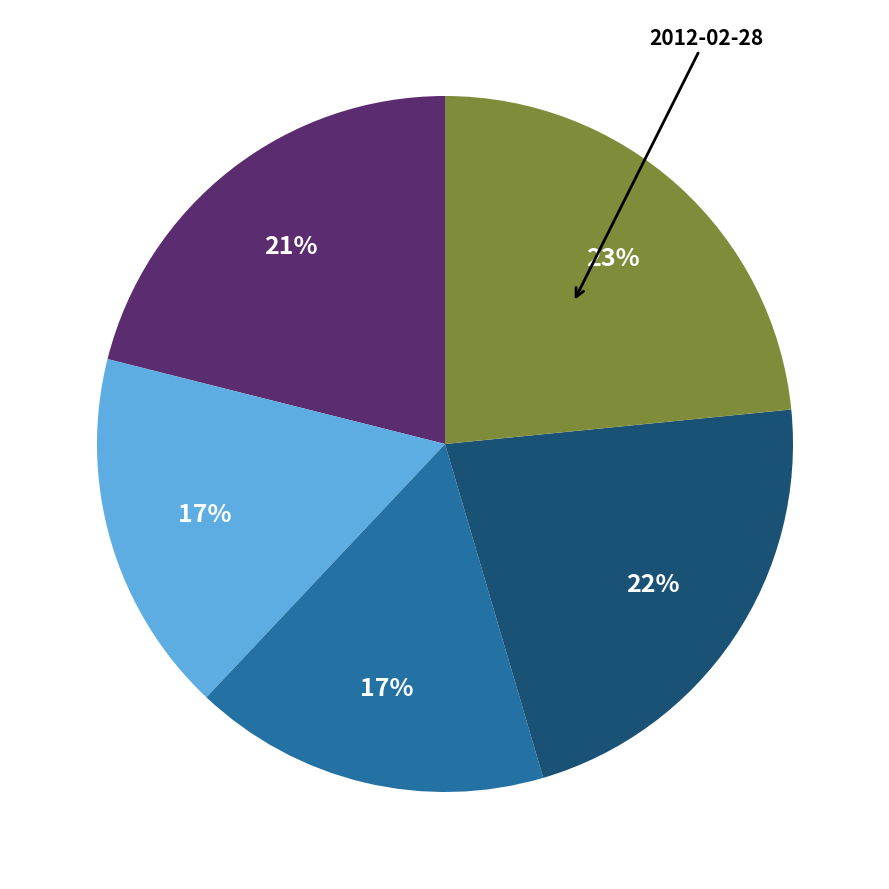

Is there a majority slice in this chart?

No